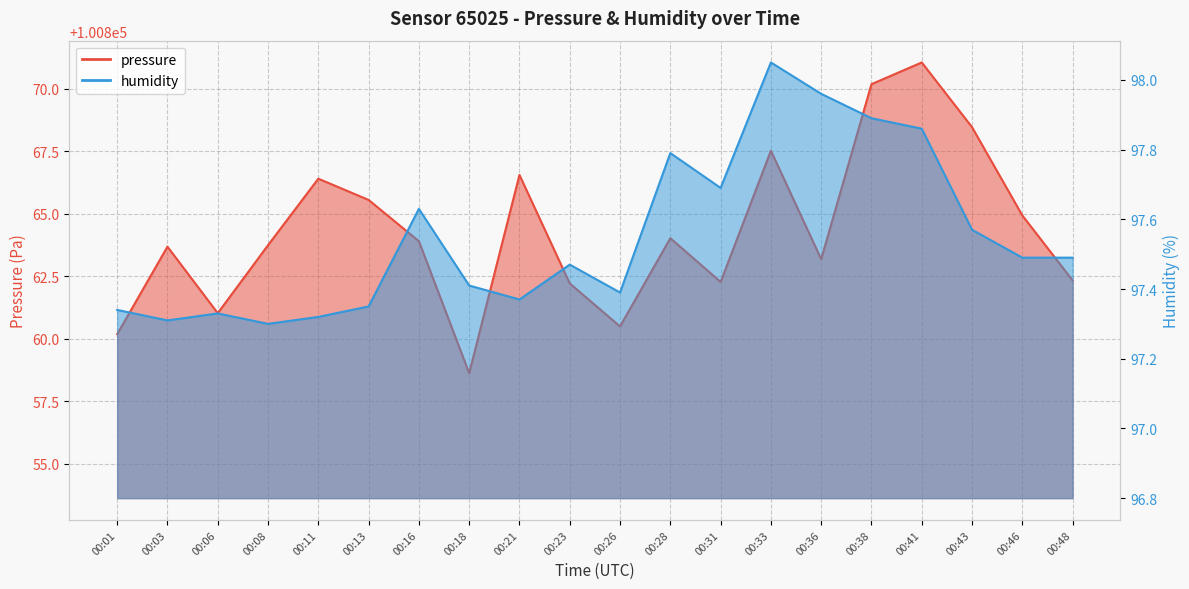

True or false: humidity and pressure cross at least once.

False